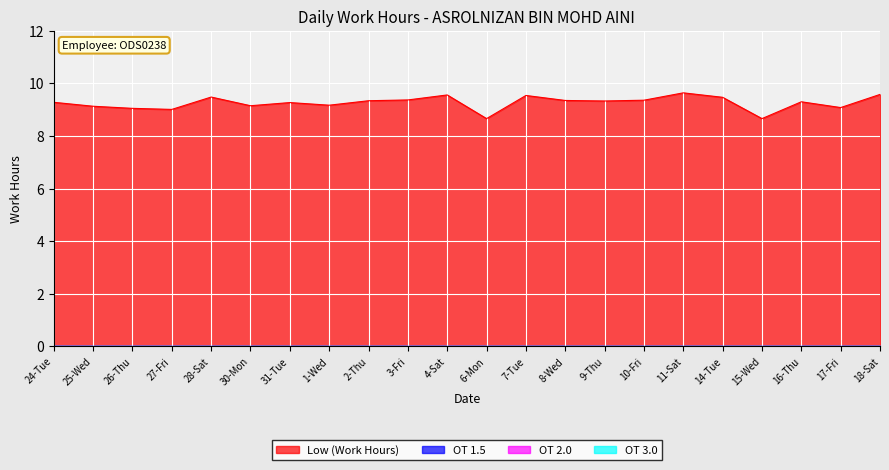

Rank the categories by OT 1.5 value from lowest to highest.

24-Tue, 25-Wed, 26-Thu, 27-Fri, 28-Sat, 30-Mon, 31-Tue, 1-Wed, 2-Thu, 3-Fri, 4-Sat, 6-Mon, 7-Tue, 8-Wed, 9-Thu, 10-Fri, 11-Sat, 14-Tue, 15-Wed, 16-Thu, 17-Fri, 18-Sat